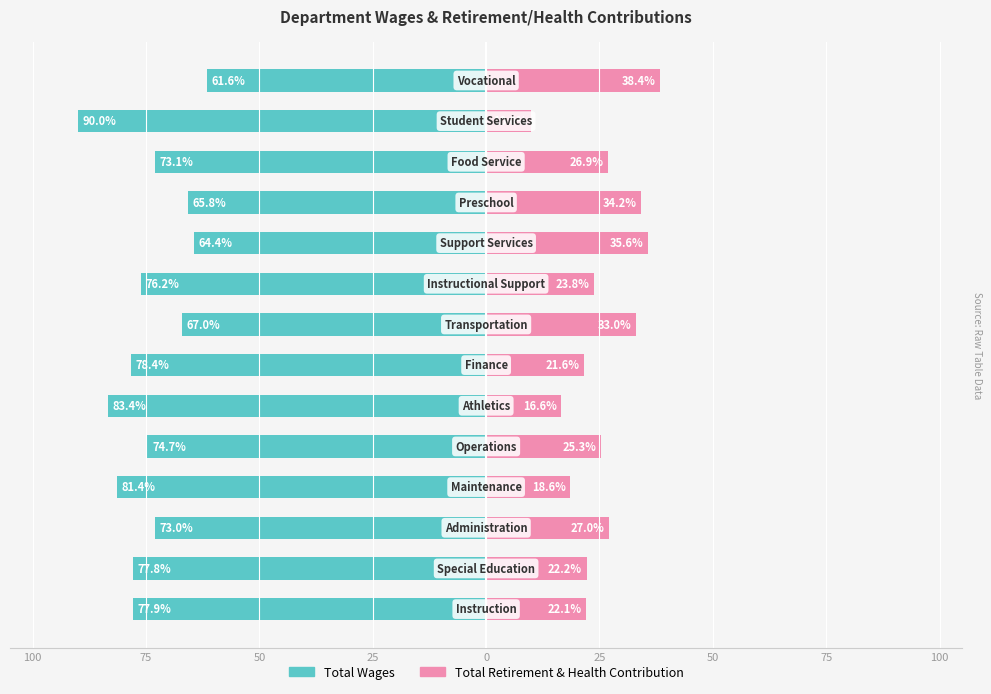

Which series has the widest spread of values?

Total Retirement & Health Contribution